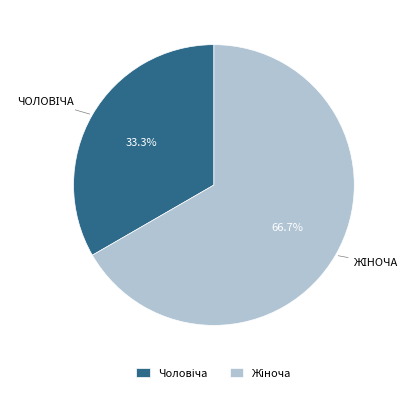

Does any single category account for the majority?

Yes